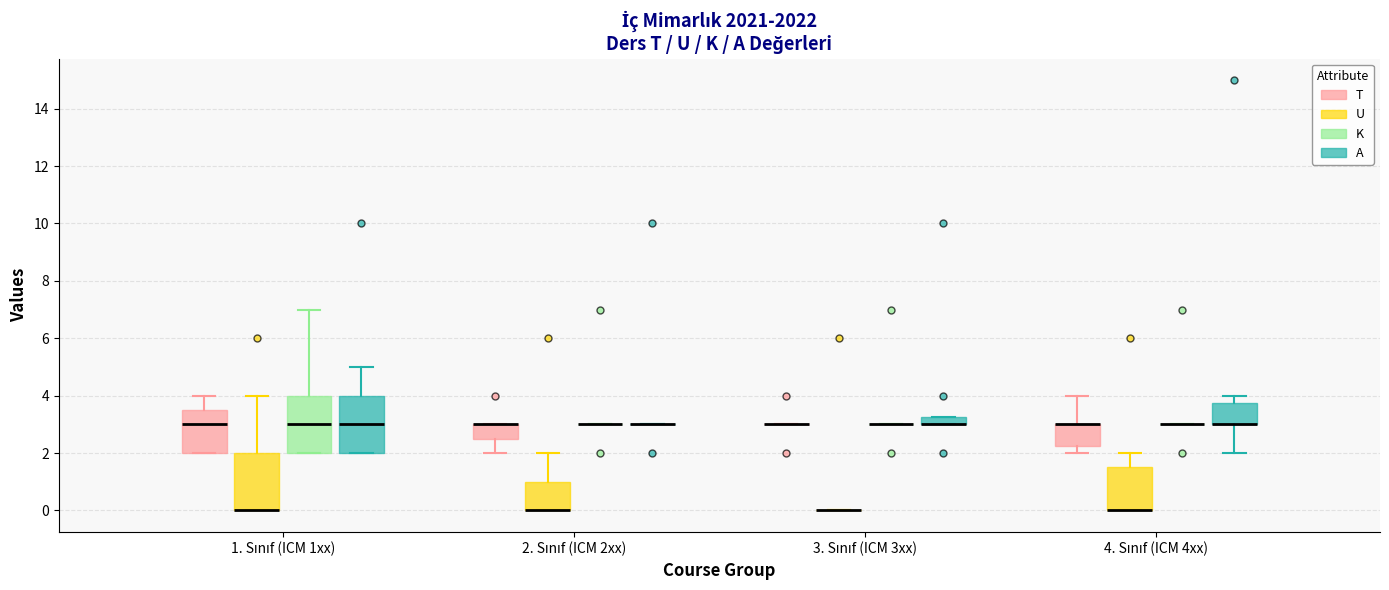

Where does the lower whisker of the box for 2. Sınıf (ICM 2xx) (T) end on the y-axis? The values are not printed on the chart, so give them approximately, as read against the axis.

2.0